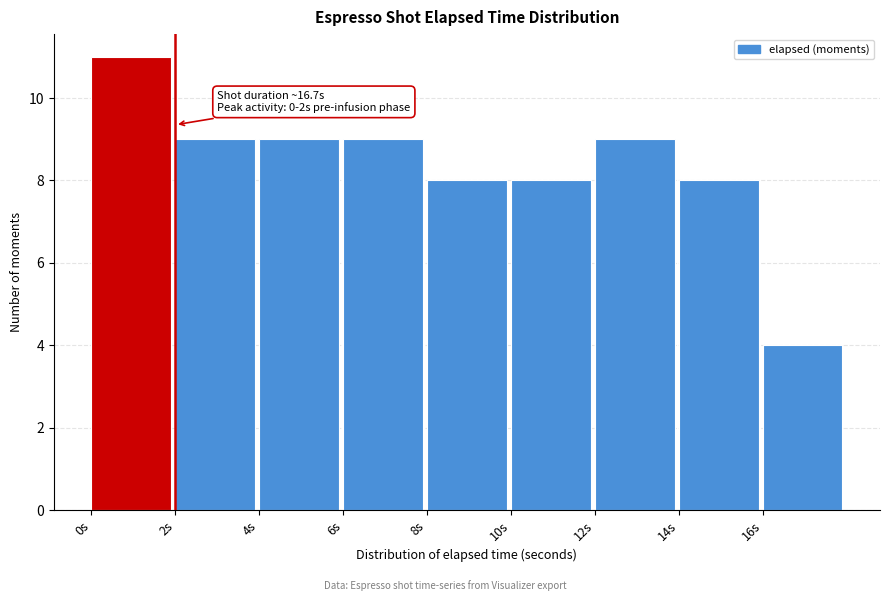

Which range on the x-axis has the tallest bar?

0 to 2